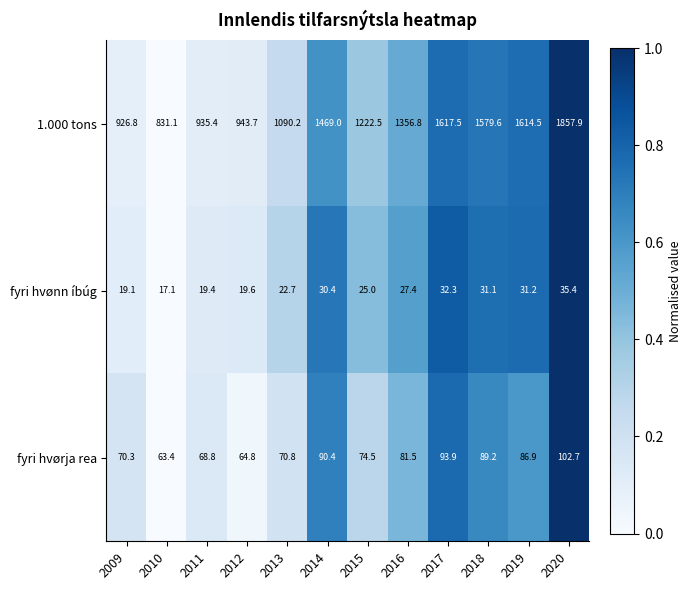

What is the minimum value for fyri hvønn íbúg?

17.1